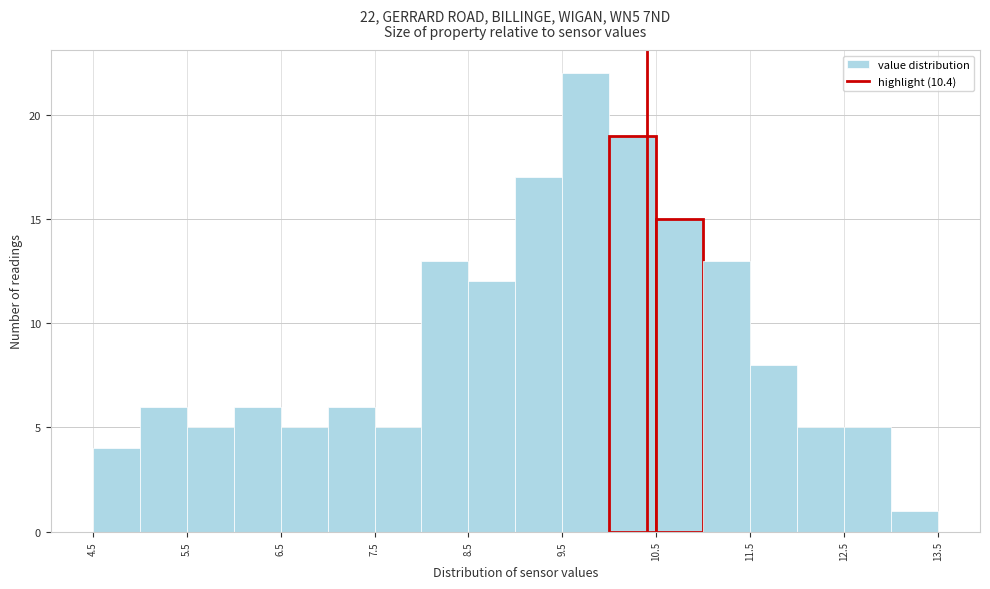

Over which range of the x-axis is the bar tallest?

9.5 to 10.0